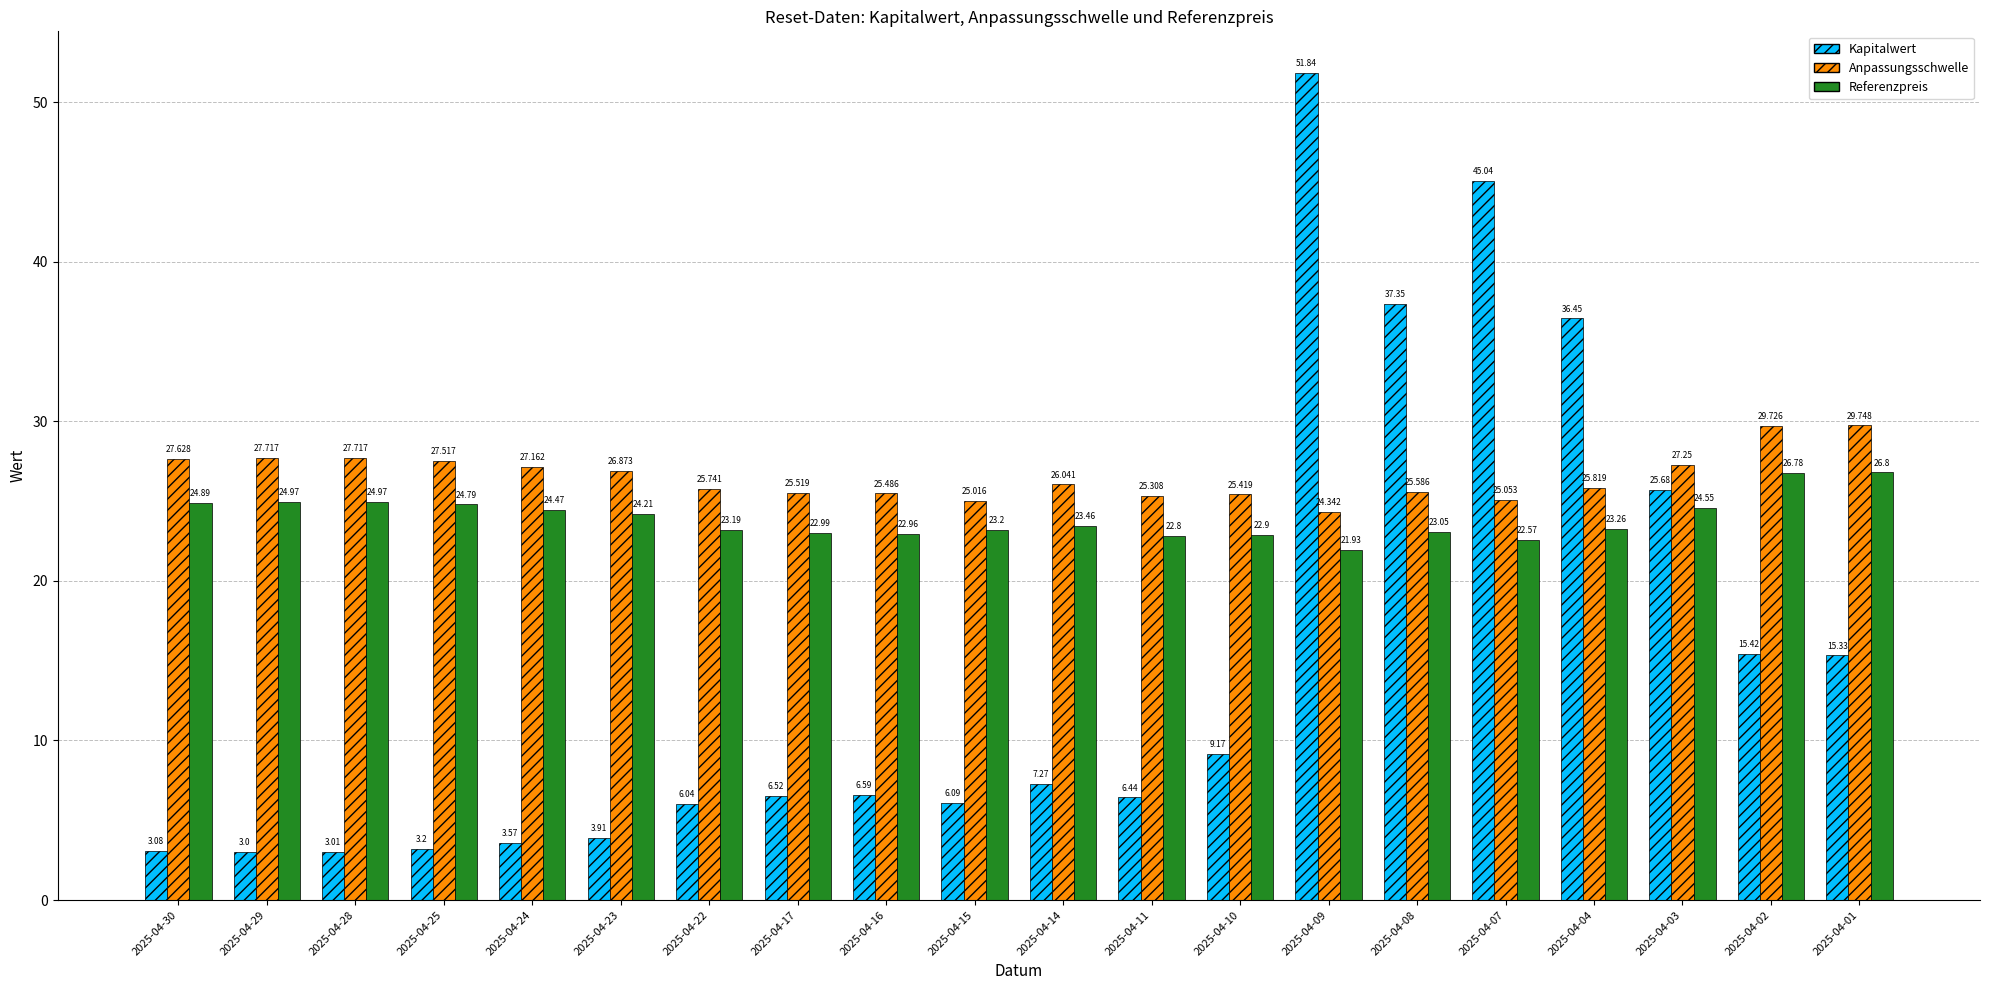

What is the sum of the Kapitalwert values at 2025-04-28 and 2025-04-17?

9.5